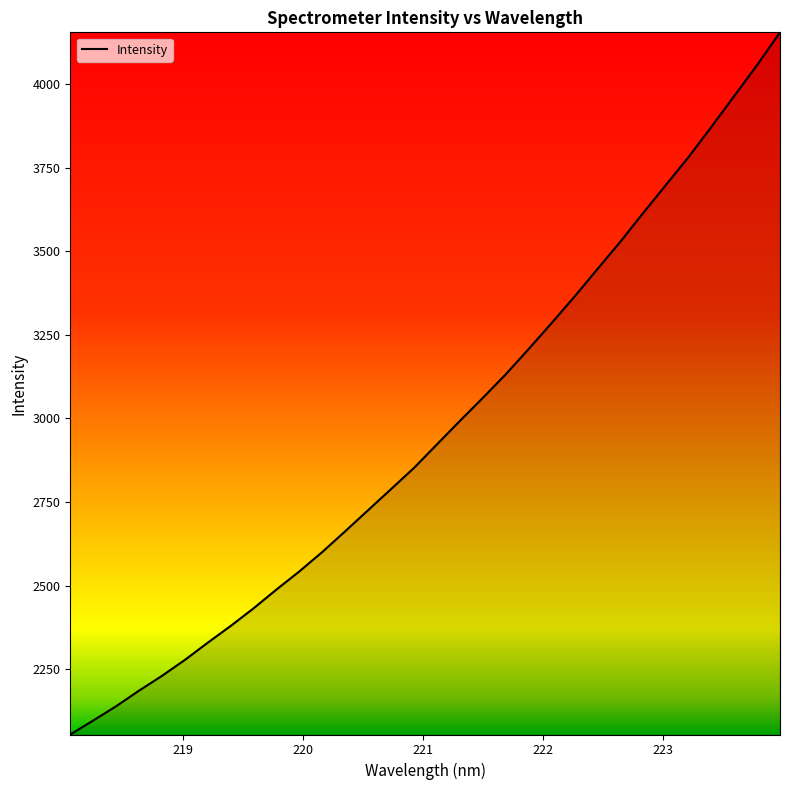

What is the smallest value displayed?

2055.0